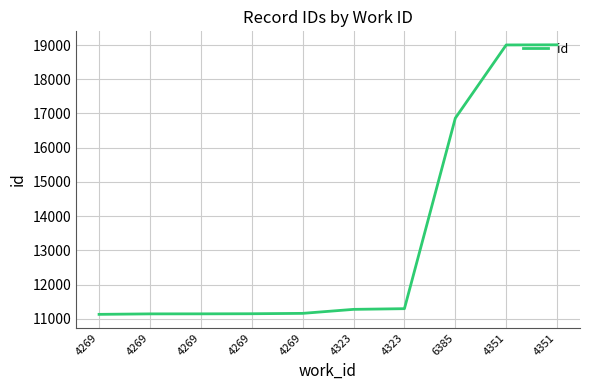

Reading right to left, extract all data points from this chart.

4351=19008	4351=19004	6385=16864	4323=11294	4323=11274	4269=11157	4269=11146	4269=11143	4269=11142	4269=11128